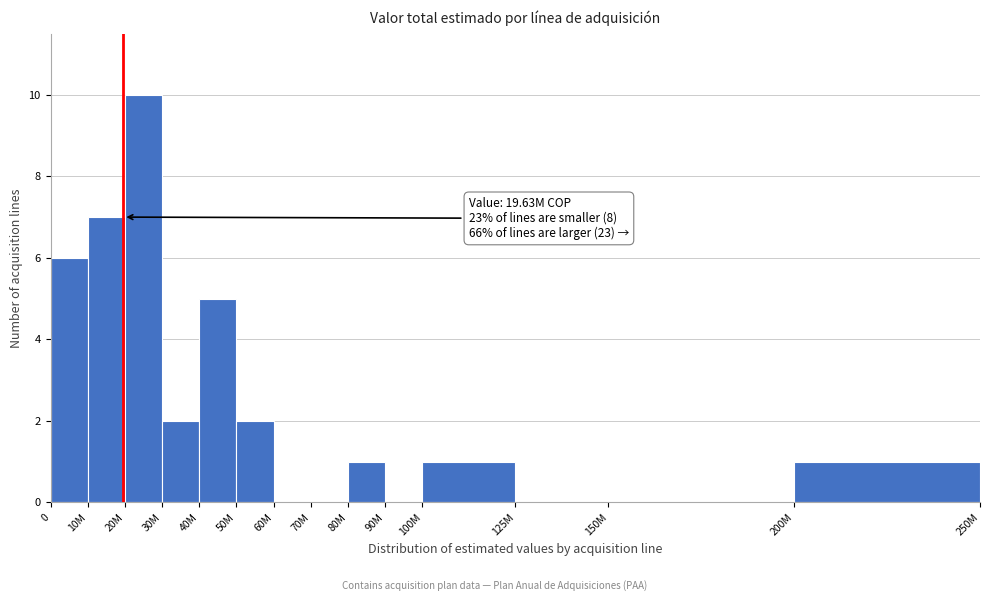

Reading left to right, extract all data points from this chart.

0=6	10M=7	20M=10	30M=2	40M=5	50M=2	60M=0	70M=0	80M=1	90M=0	100M=1	125M=0	150M=0	200M=1